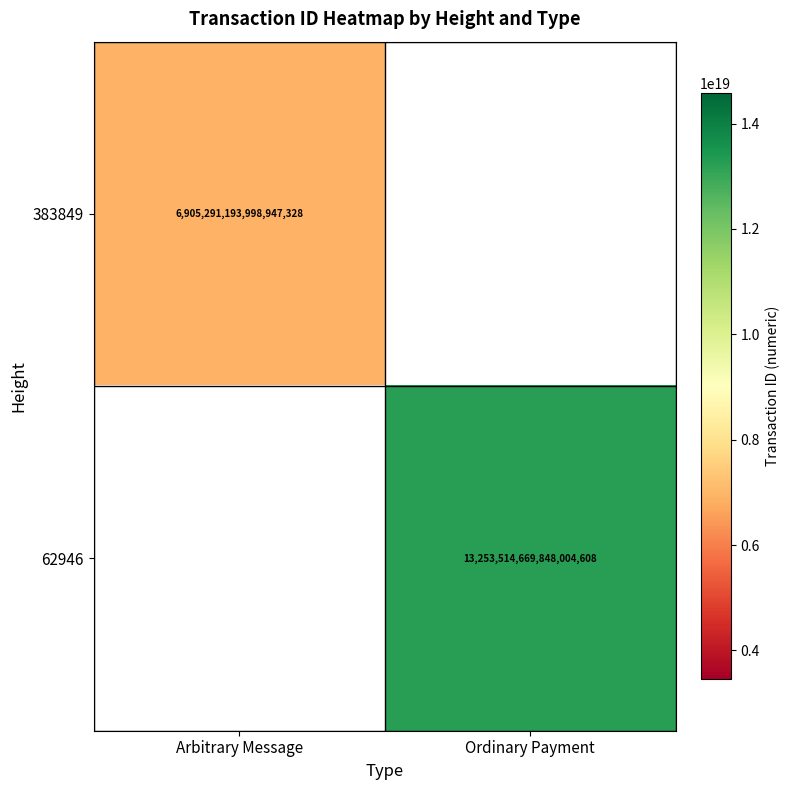

Is it true that 383849 equals 6905291193998947328 at Arbitrary Message?

True